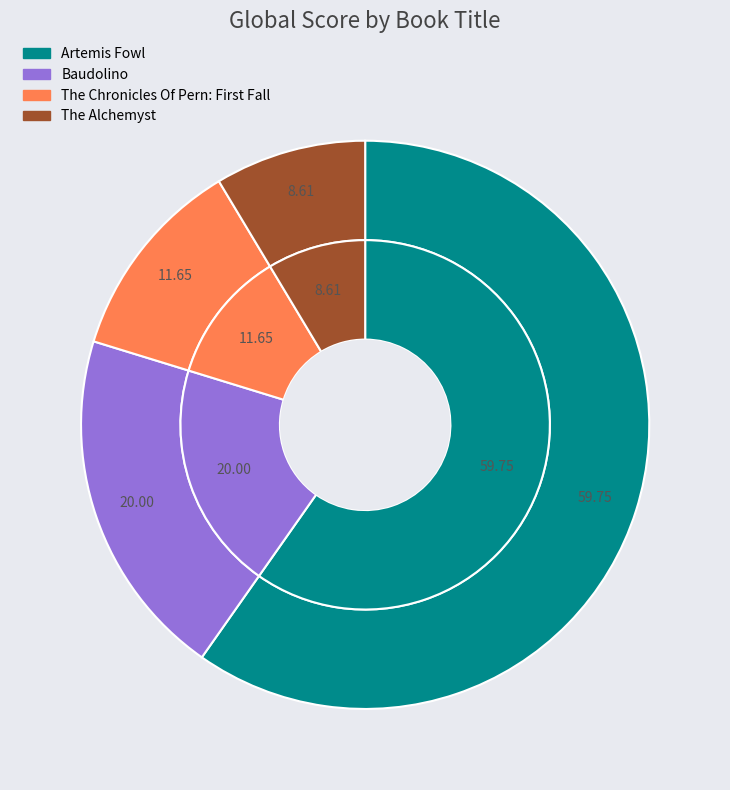

Rank the categories by value from highest to lowest.

Artemis Fowl, Baudolino, The Chronicles Of Pern: First Fall, The Alchemyst